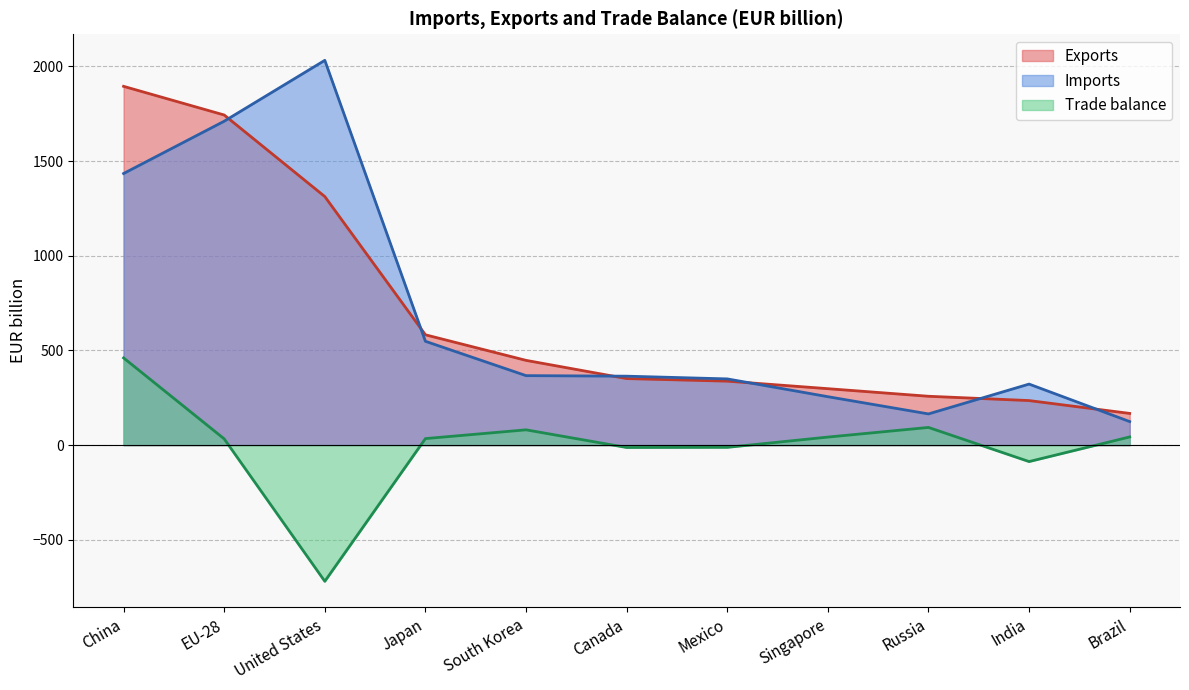

What is the sum of the Imports values at Brazil and United States?

2156.7